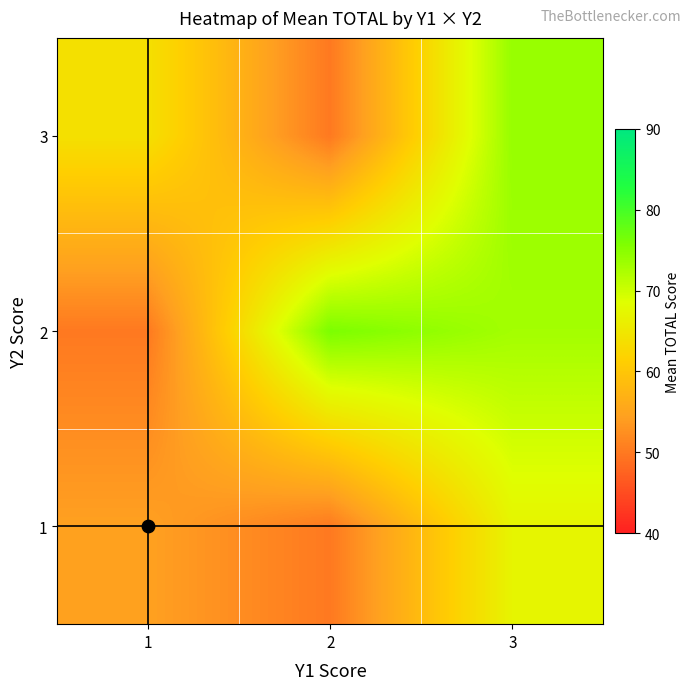

Reading right to left, transcribe all the data shown in this chart.

1: 3=67.0	2=50.0	1=54.5
2: 3=73.0	2=76.0	1=50.0
3: 3=74.0	2=50.0	1=64.0